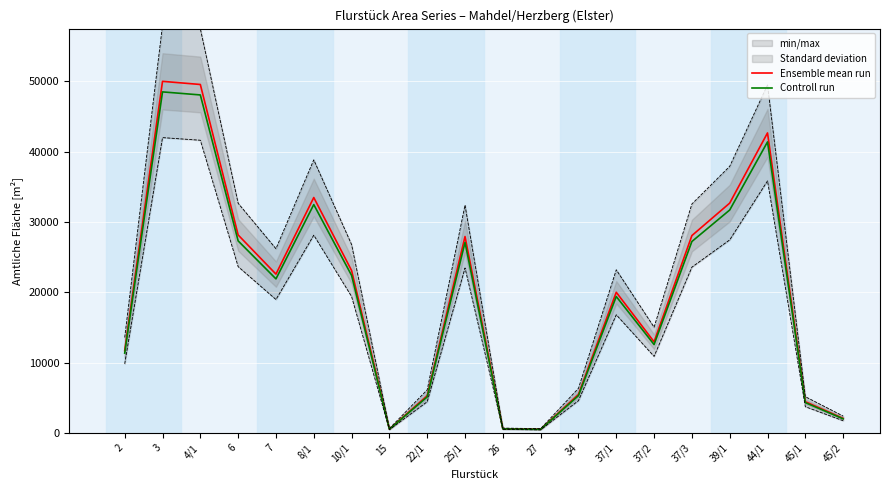

The value of Controll run at 26 is 962.5. True or false?

False